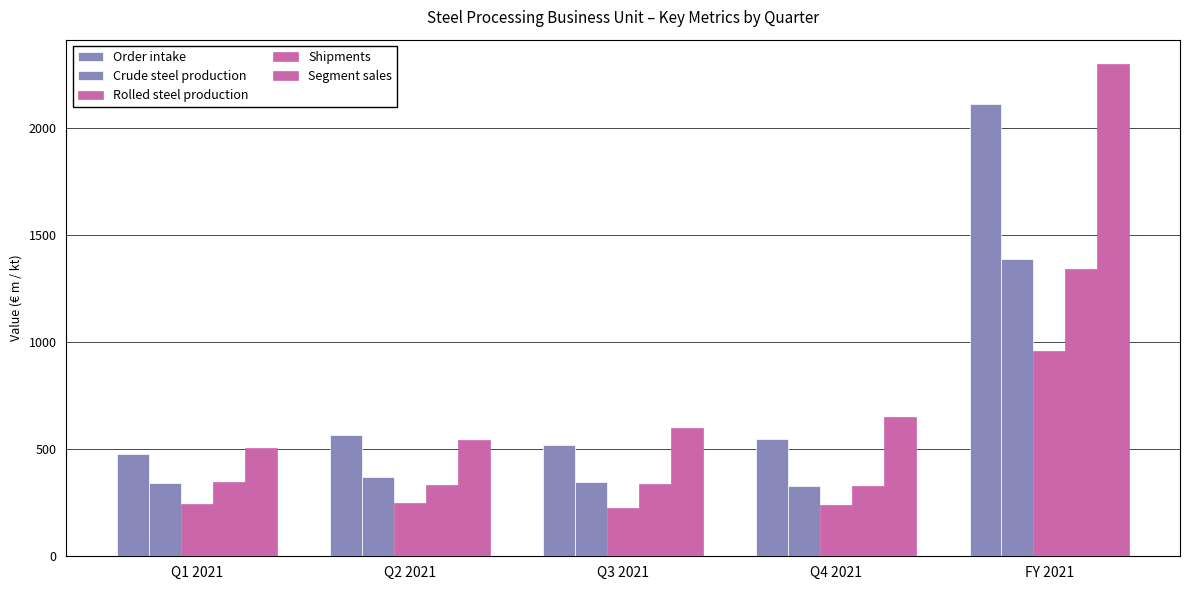

How many series are shown in this chart?

5